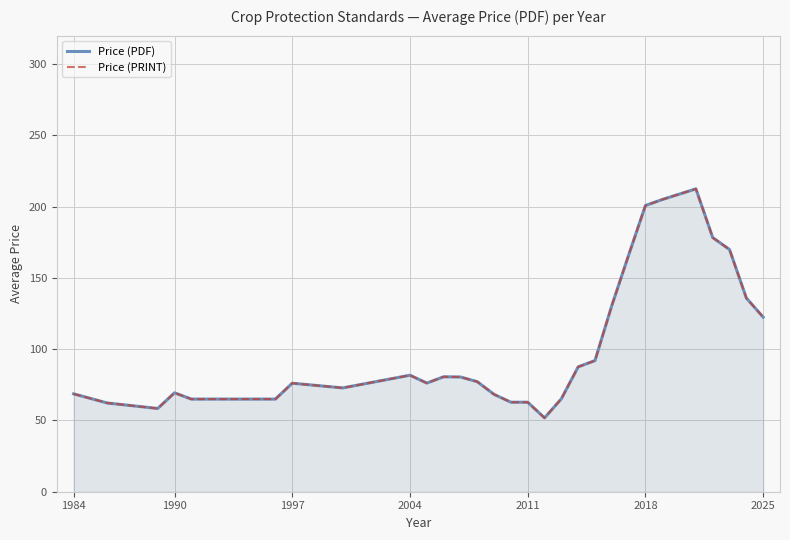

How many distinct data groups are displayed?

2